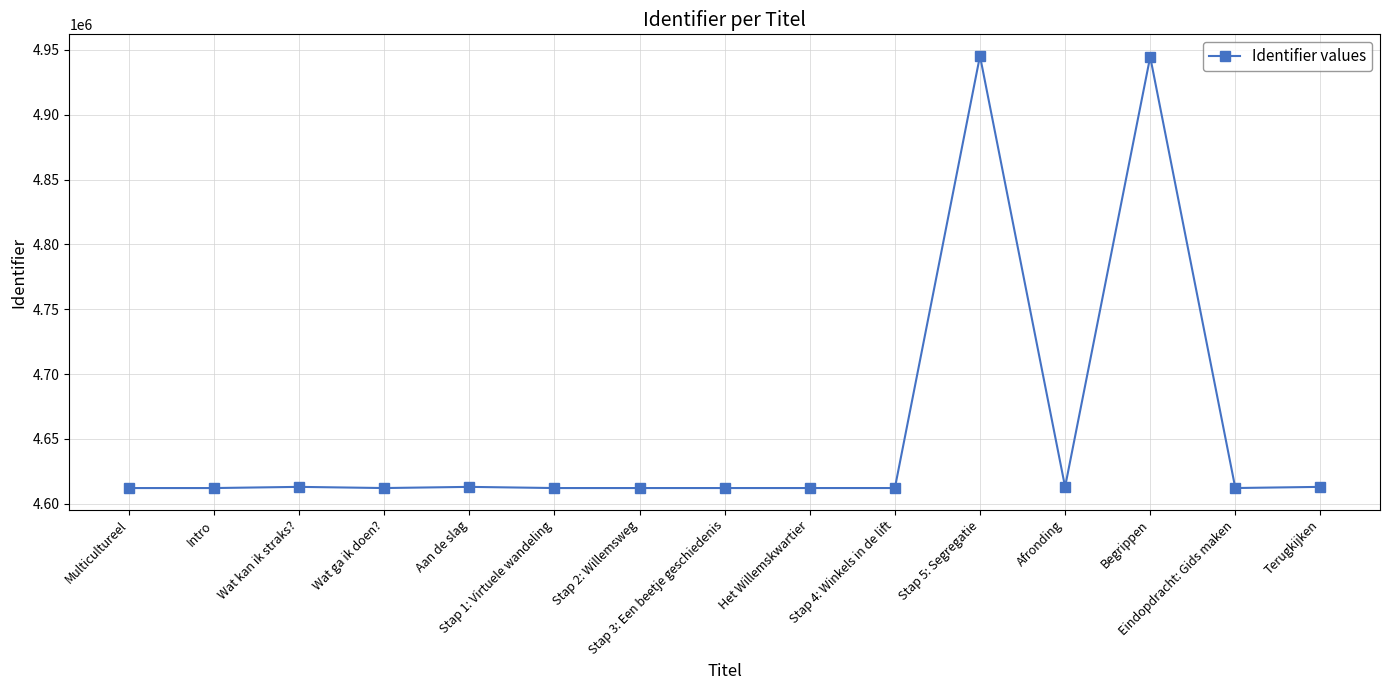

What is the smallest value displayed?

4612017